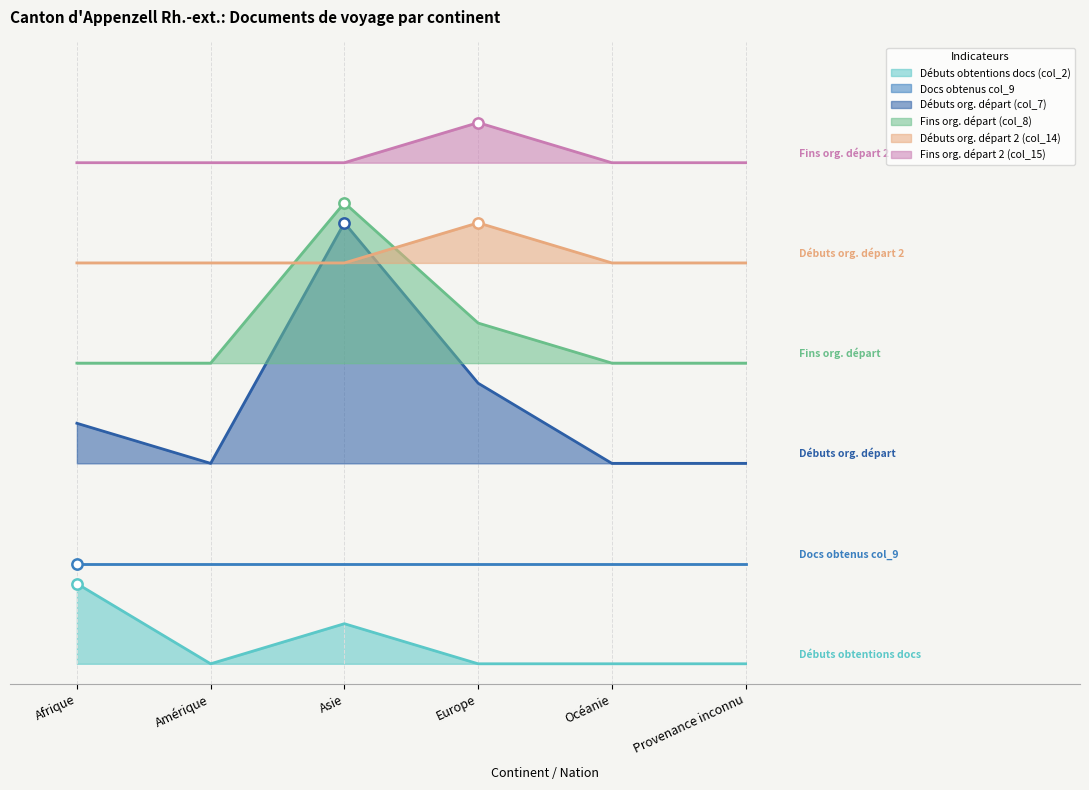

At which category is the sum across all series the highest?

Asie